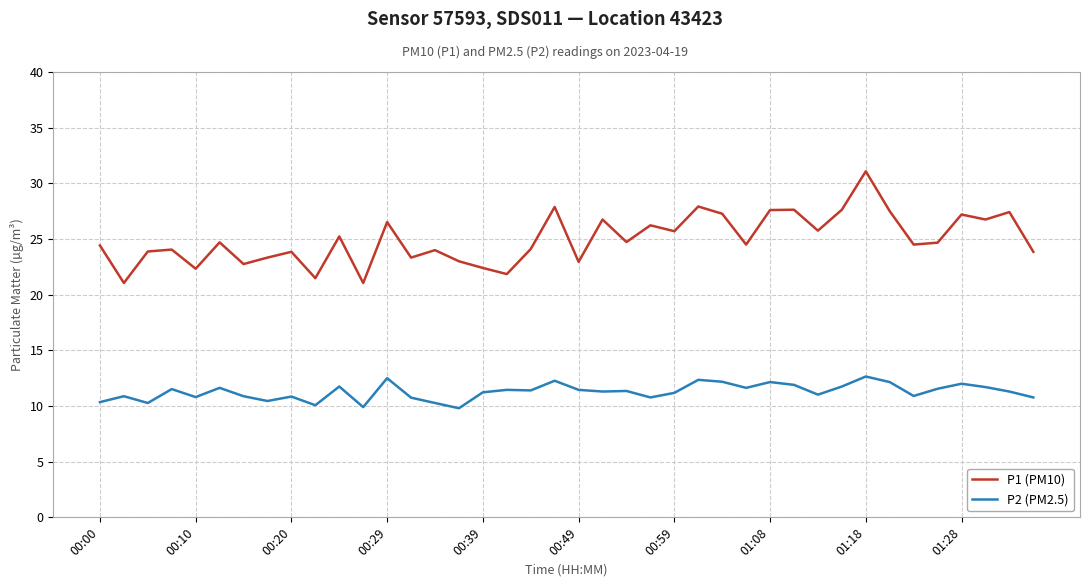

List the series in order of their peak value, lowest first.

P2 (PM2.5), P1 (PM10)